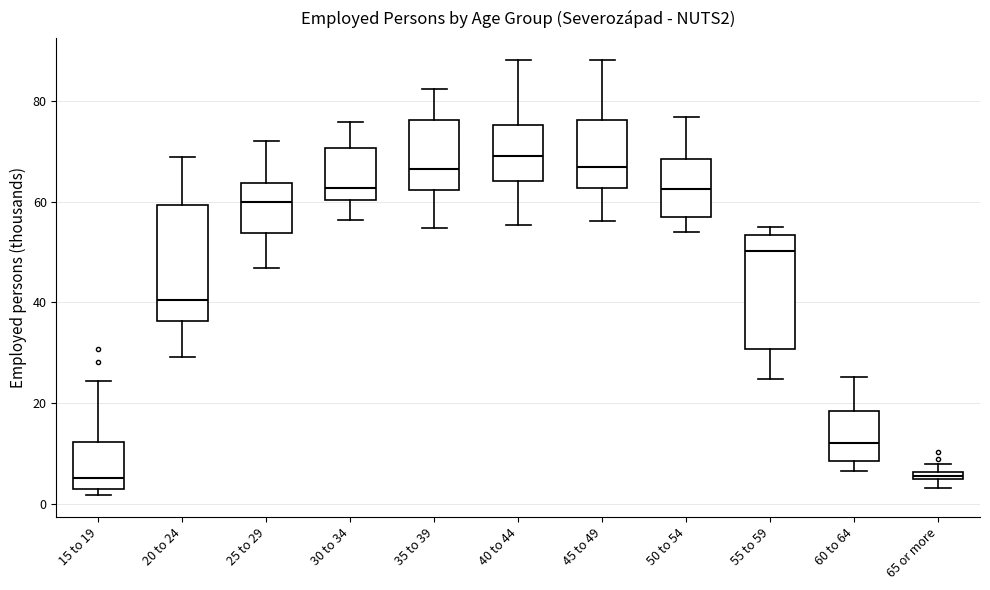

Where does the median line of the box for 20 to 24 sit on the y-axis? The values are not printed on the chart, so give them approximately, as read against the axis.

40